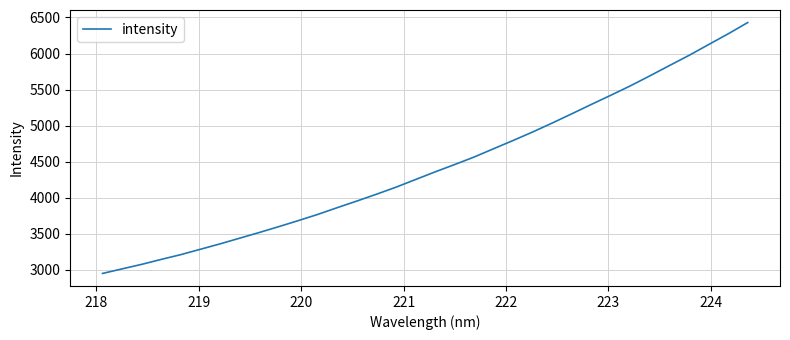

What is the smallest value displayed?

2951.3